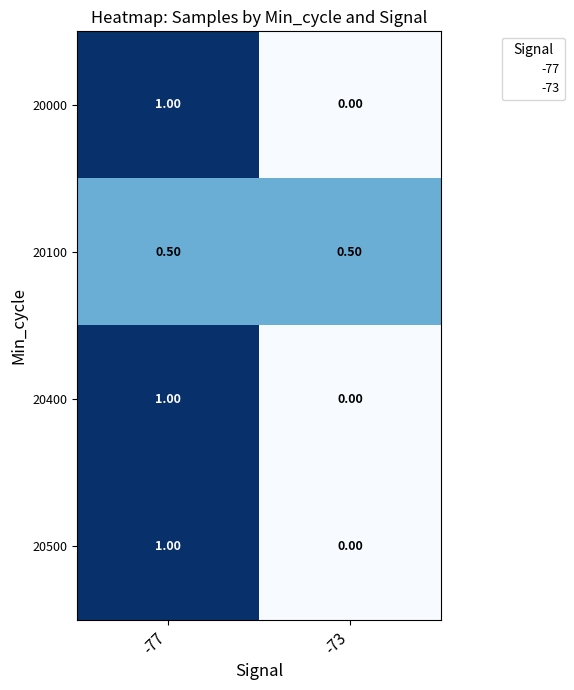

List the labels in order of 20400 value, largest first.

-77, -73